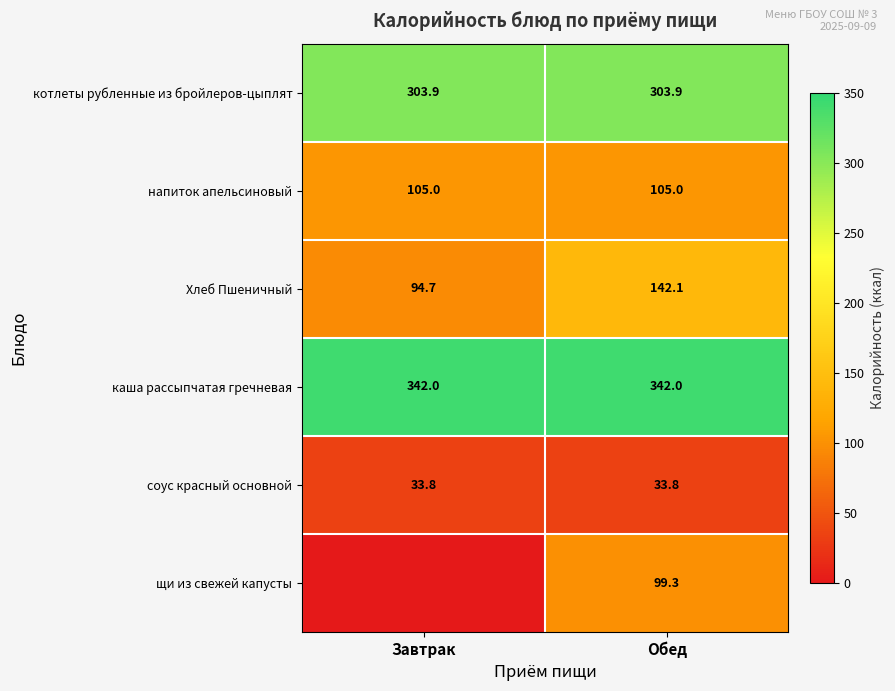

What is the average value of the напиток апельсиновый series?

105.0